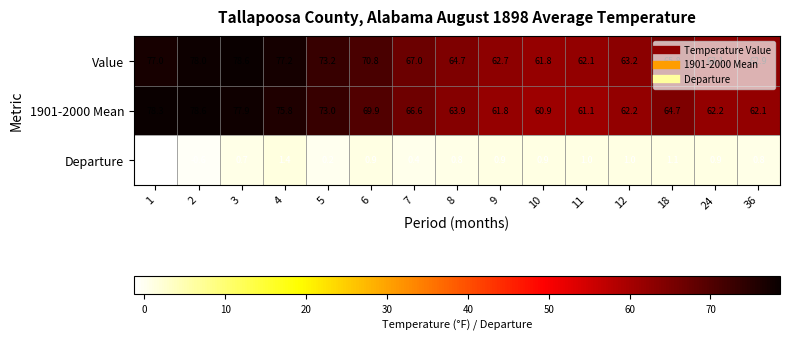

What is the minimum value for Value?

61.8